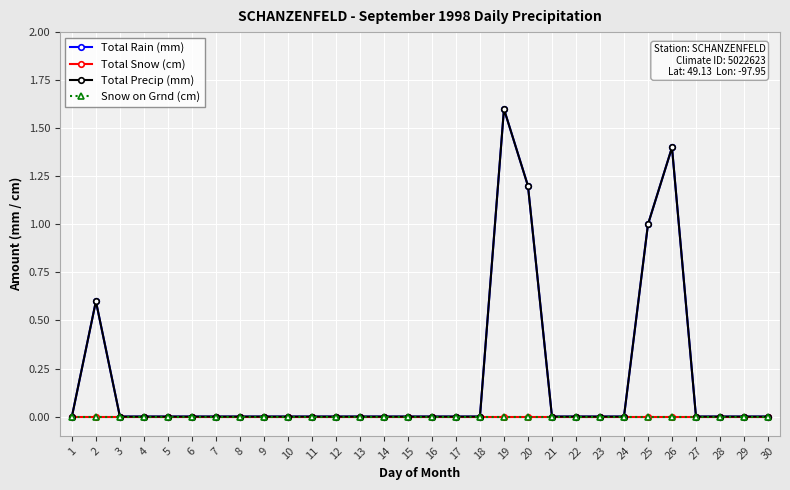

Is this an area chart (filled region under the line)?

No